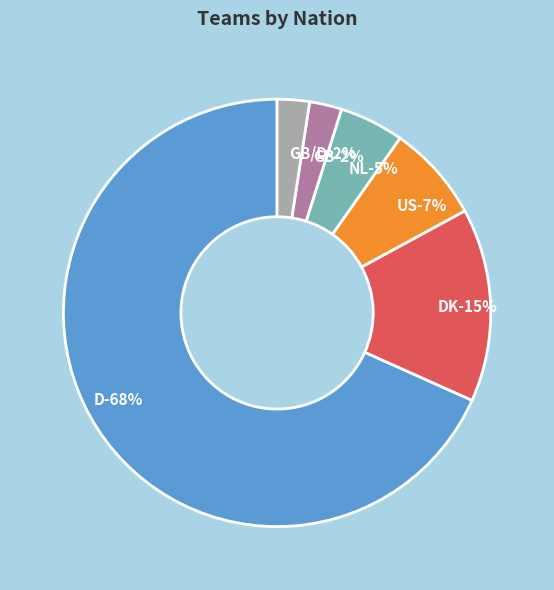

How many slices are in this pie chart?

6